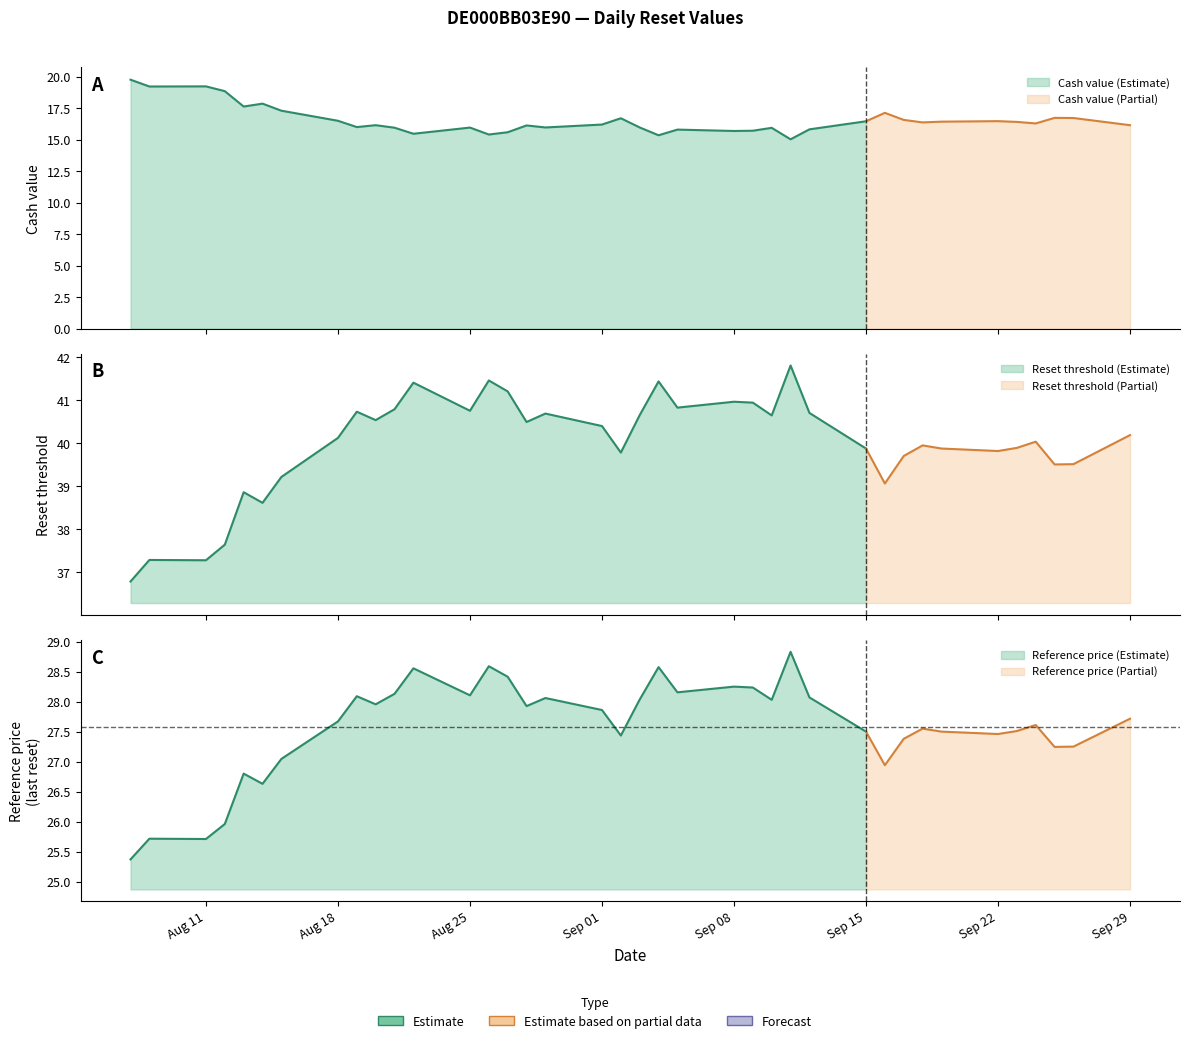

What is the sum of all Reference price values?

1047.9